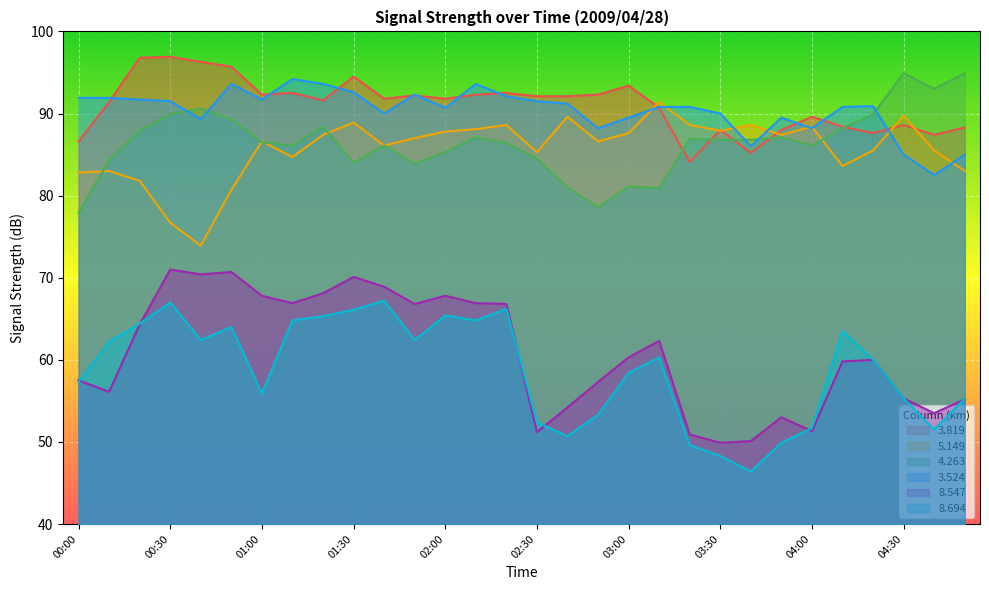

Which label corresponds to the largest value in the chart?

00:30